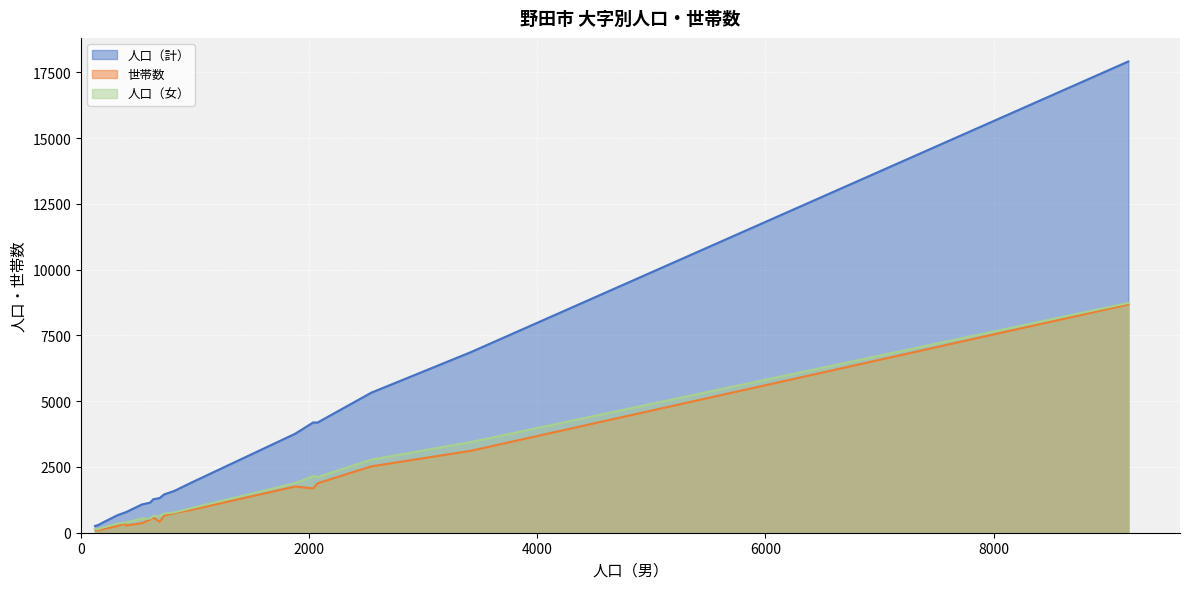

Which series has the largest total across all categories?

人口（計）